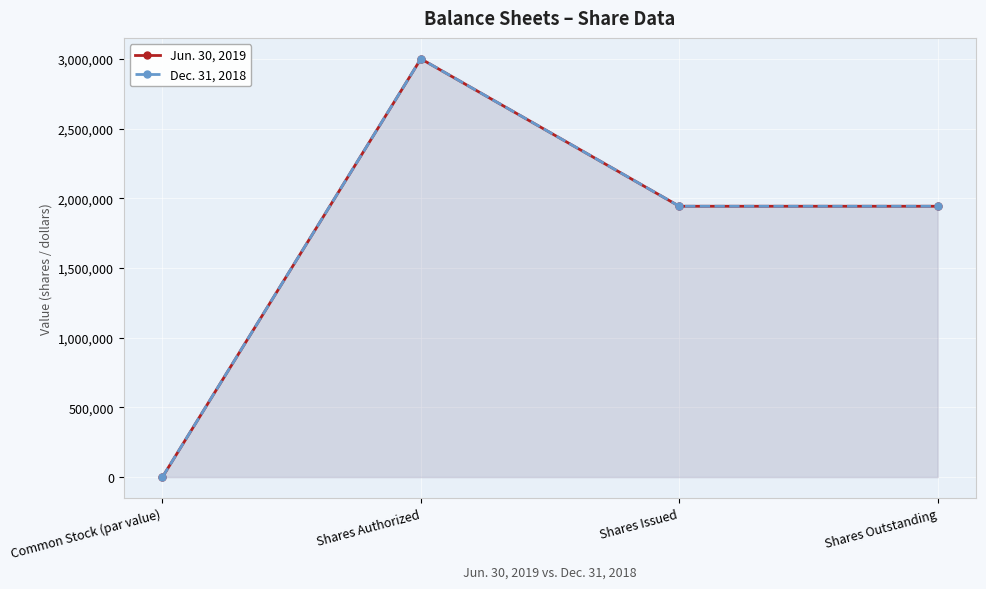

What is the label of the 1st point from the left?

Common Stock (par value)